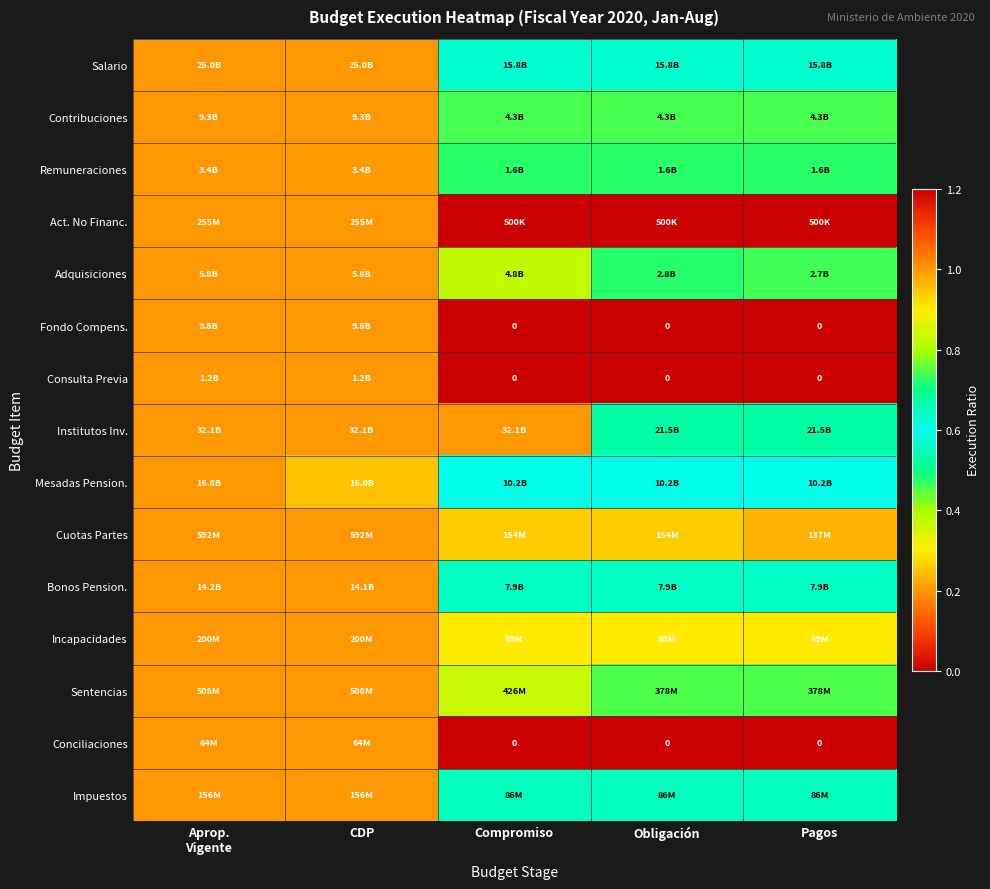

Which series has the largest total across all categories?

Institutos Inv.